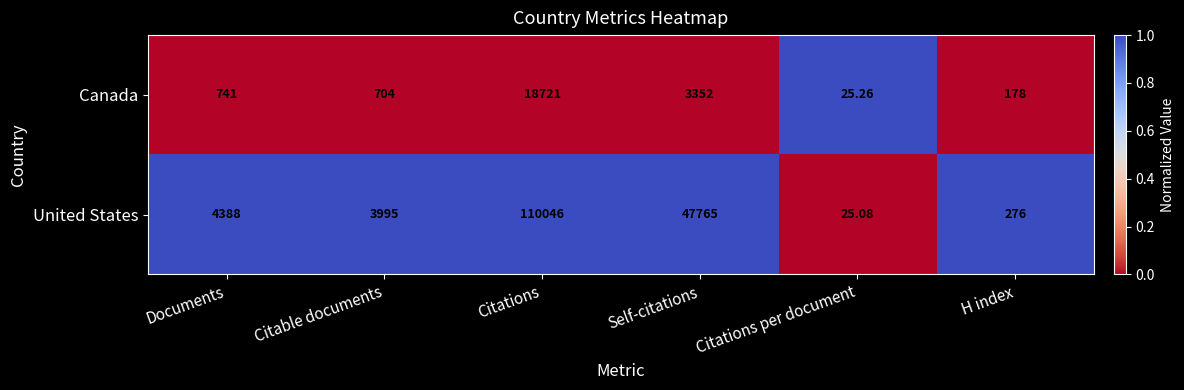

Which series has the largest total across all categories?

United States